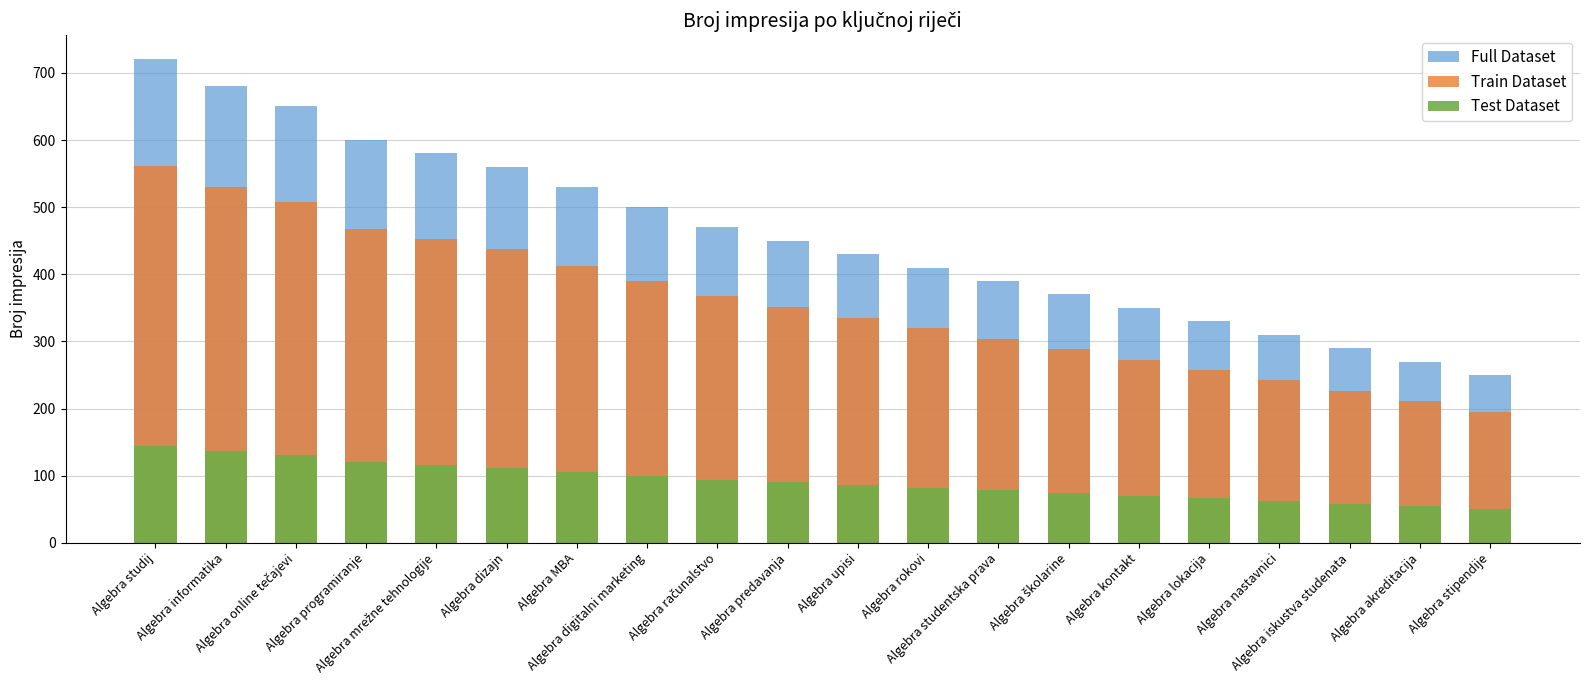

Which label corresponds to the largest value in the chart?

Algebra studij